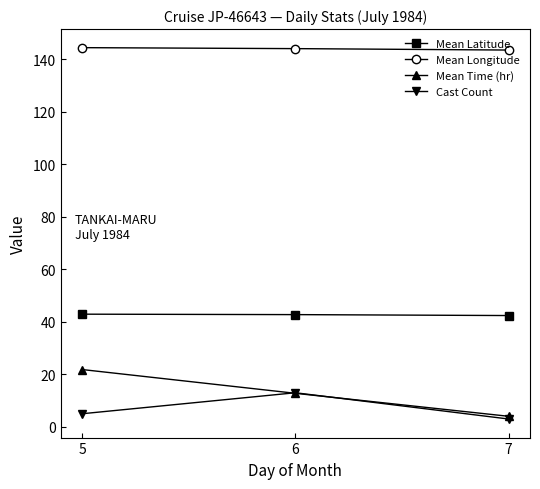

What is the difference between the second highest and minimum values in the Mean Time (hr) series?

8.8